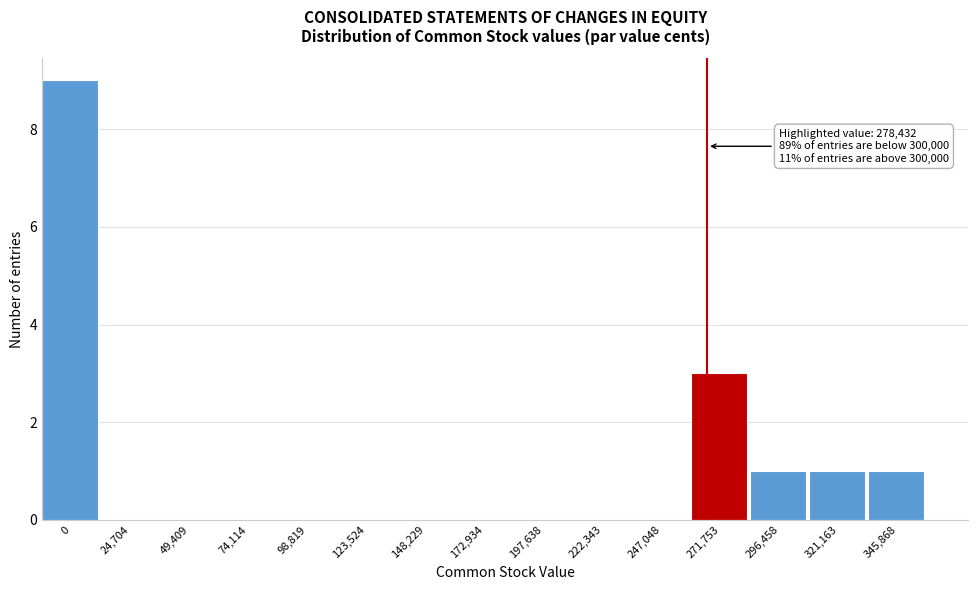

Reading left to right, extract all data points from this chart.

0=9	24,704=0	49,409=0	74,114=0	98,819=0	123,524=0	148,229=0	172,934=0	197,638=0	222,343=0	247,048=0	271,753=3	296,458=1	321,163=1	345,868=1